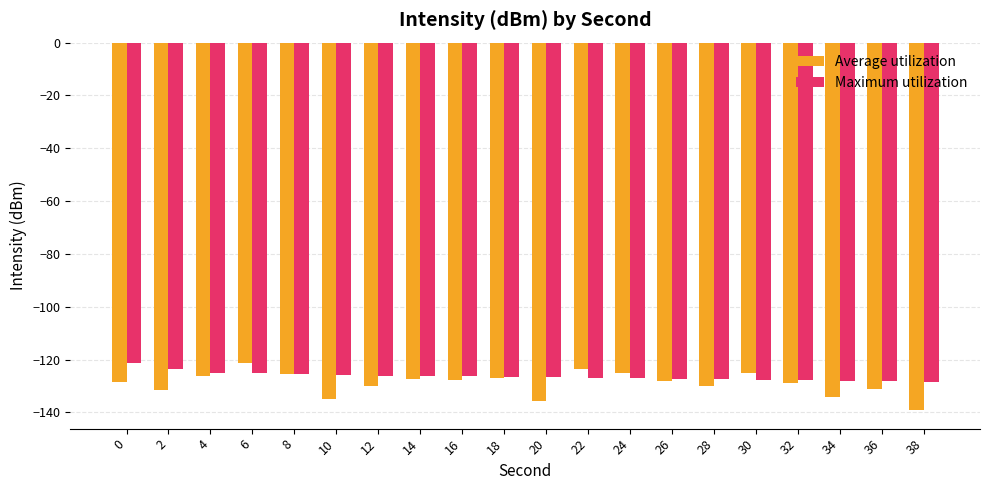

What is the highest value of the Average utilization series?

-121.3